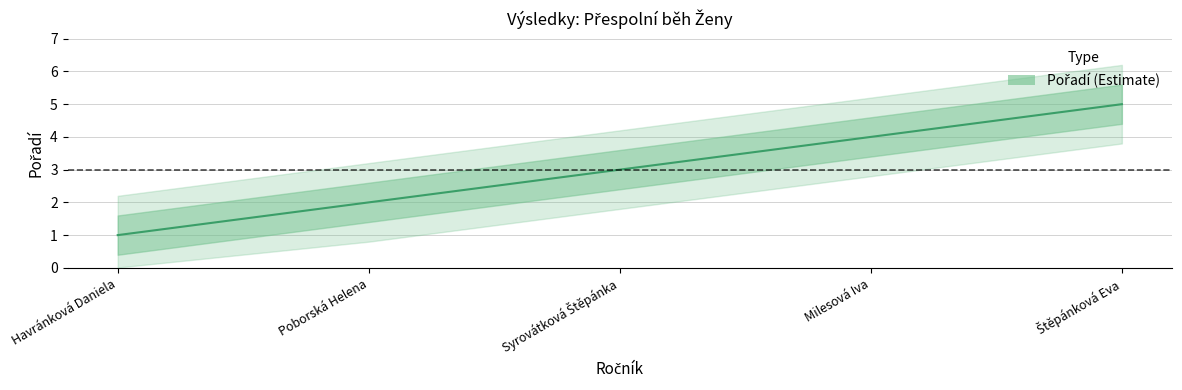

True or false: there are more than 1 points higher than both neighbors.

False